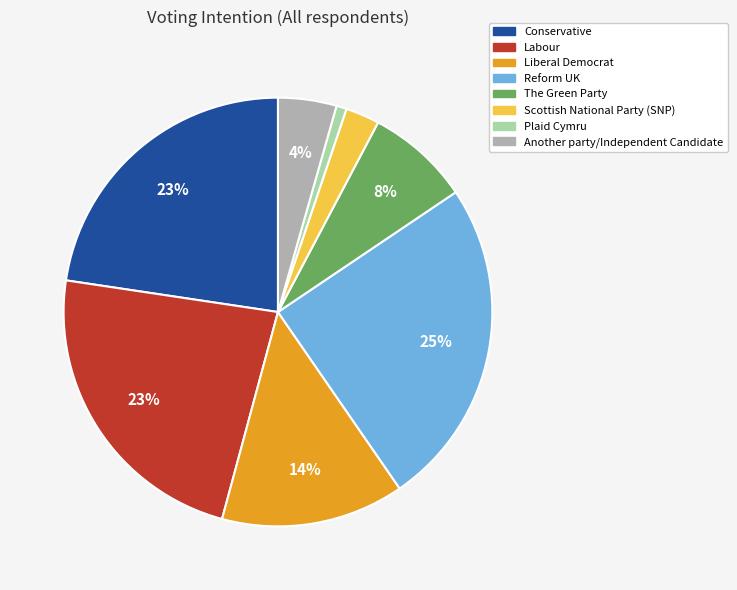

How many slices are in this pie chart?

8